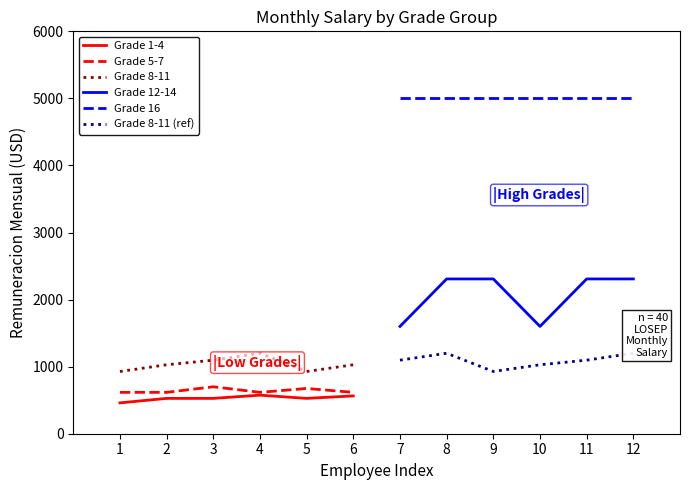

True or false: Grade 8-11 (low) and Grade 12-14 (high) intersect in this chart.

False